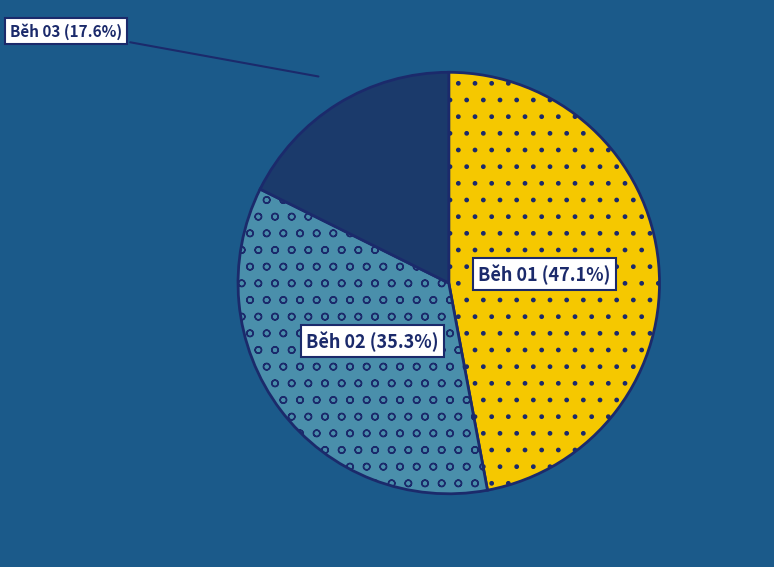

Does any single category account for the majority?

No